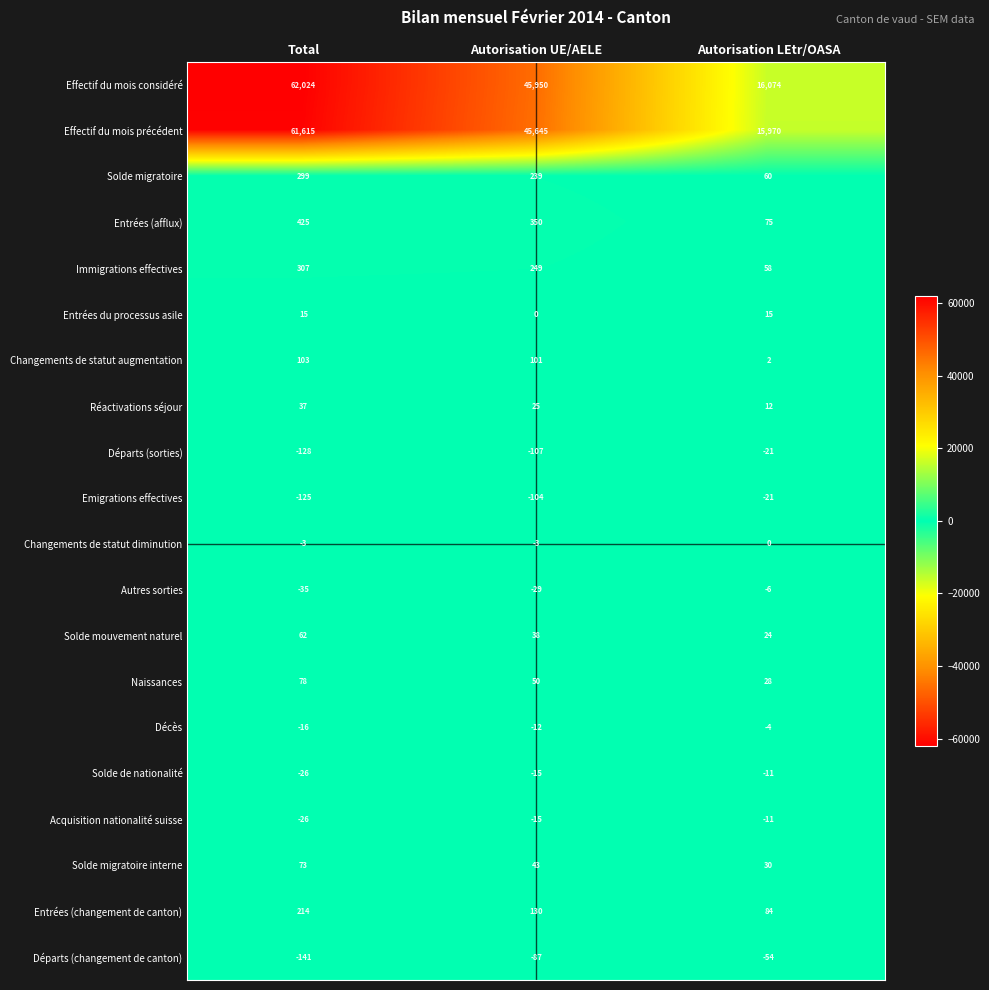

What is the difference between the Immigrations effectives values at Autorisation UE/AELE and Autorisation LEtr/OASA?

191